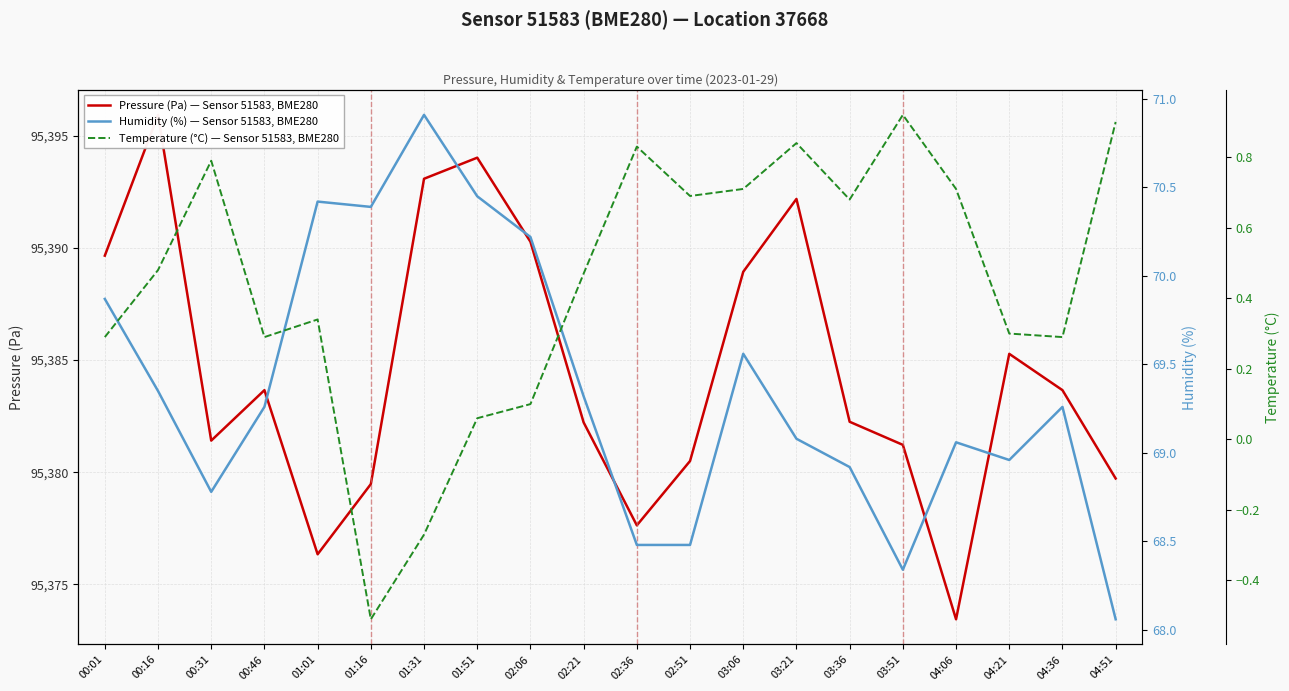

What are all the series names shown in the legend?

Pressure (Pa) — Sensor 51583, BME280, Humidity (%) — Sensor 51583, BME280, Temperature (°C) — Sensor 51583, BME280